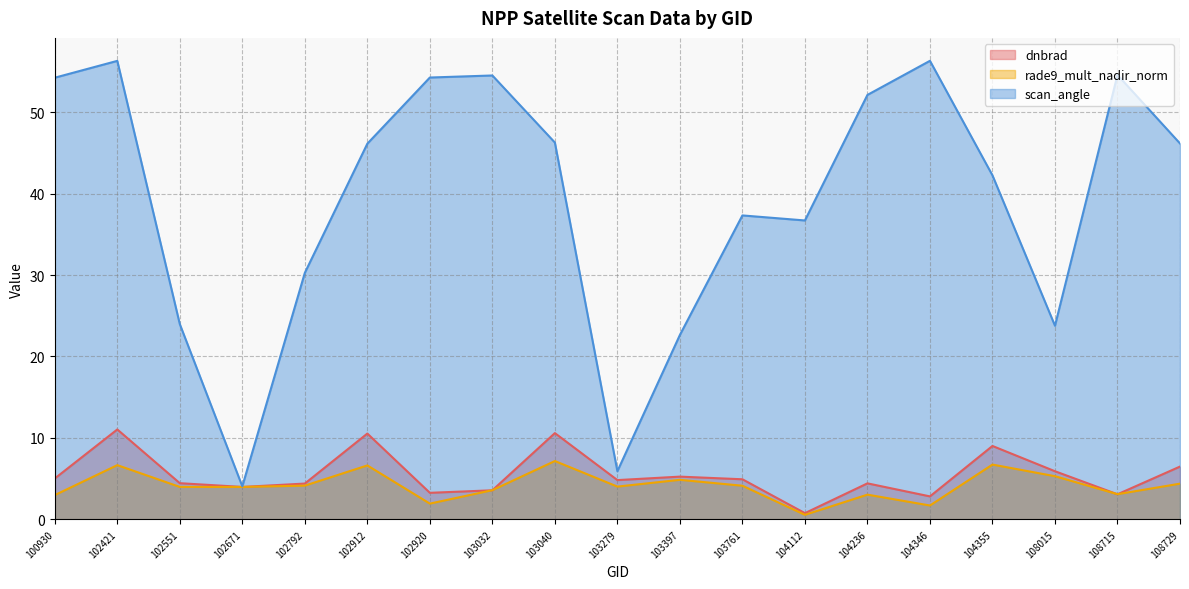

What is the sum of the scan_angle values at 104112 and 103032?

91.2